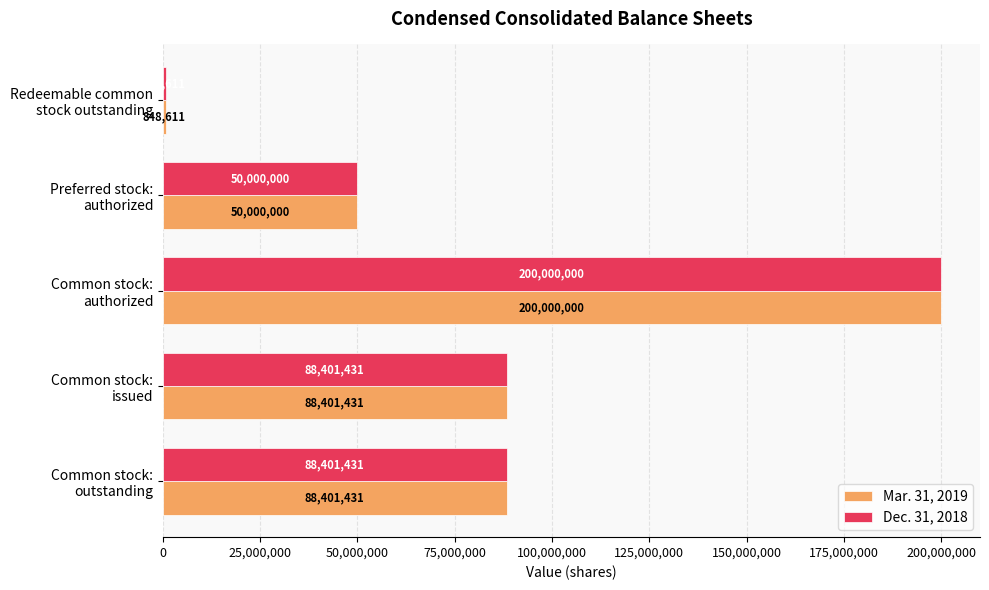

What is the difference between the maximum and minimum values in the Dec. 31, 2018 series?

199151389